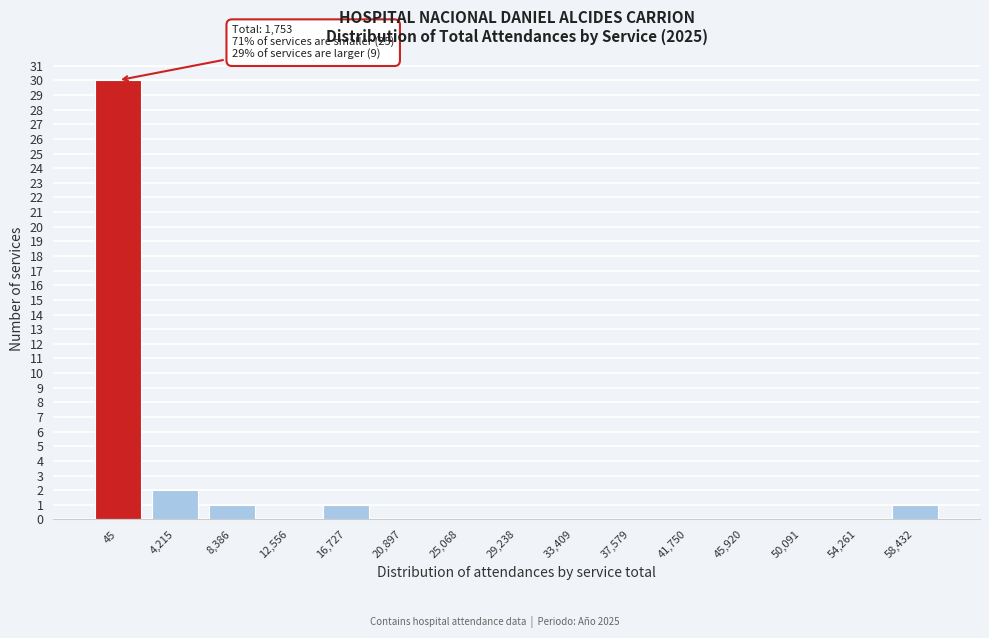

Reading left to right, extract all data points from this chart.

45=30	4,215=2	8,386=1	12,556=0	16,727=1	20,897=0	25,068=0	29,238=0	33,409=0	37,579=0	41,750=0	45,920=0	50,091=0	54,261=0	58,432=1